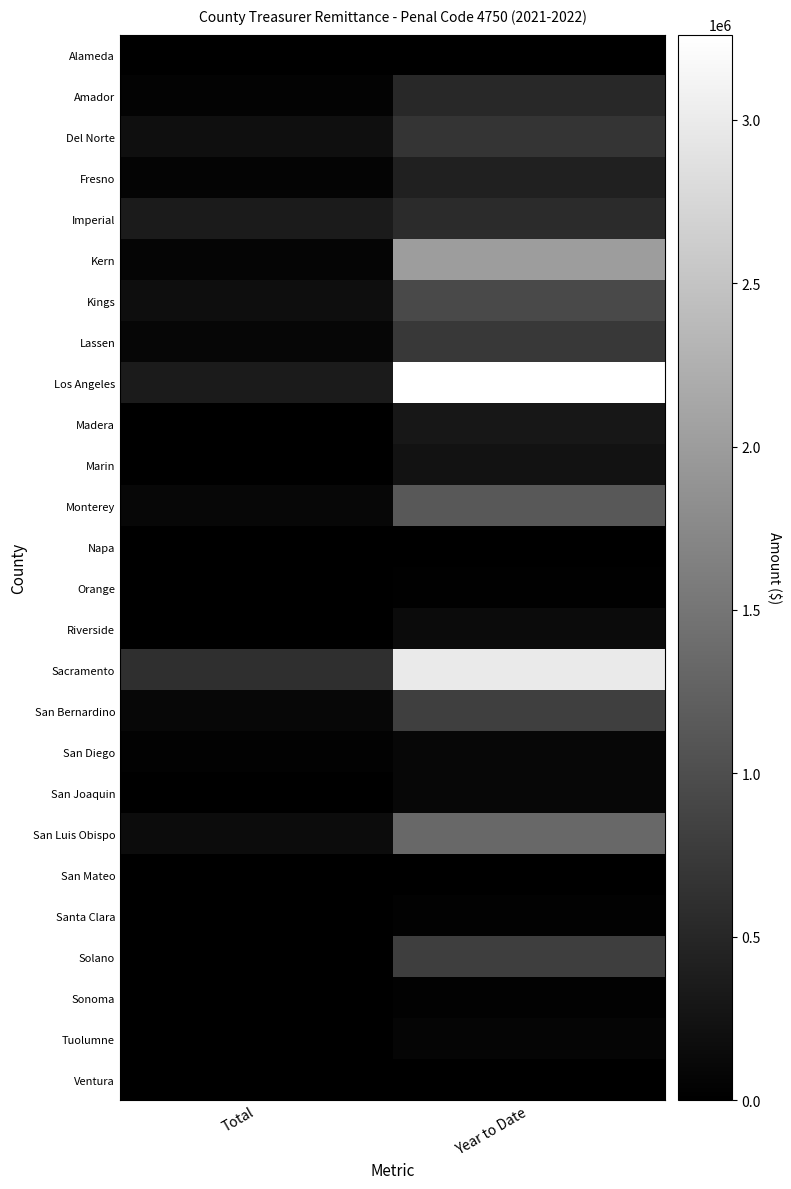

What is the greatest value displayed?

3260843